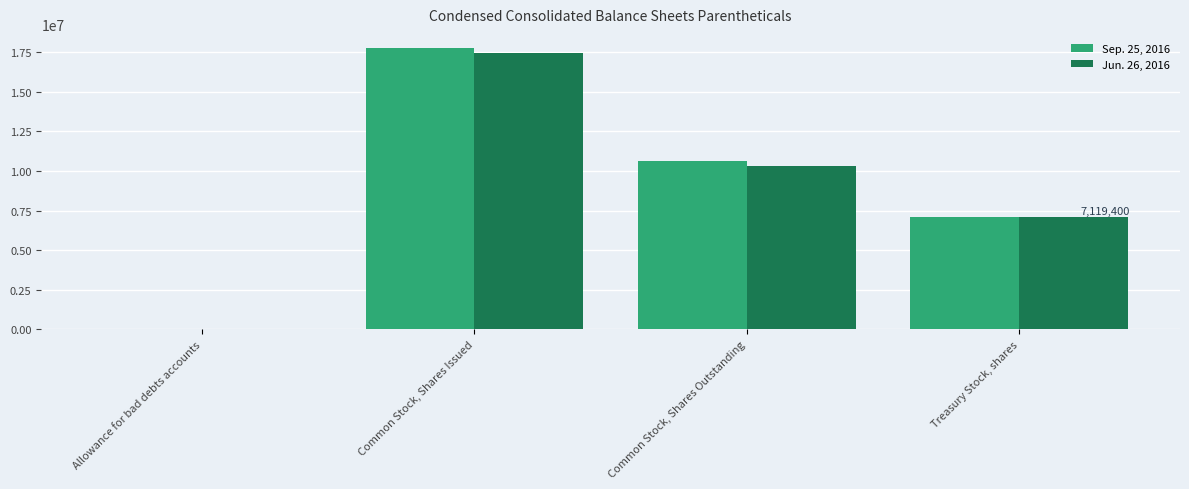

What is the total value across all series at Treasury Stock, shares?

14238800